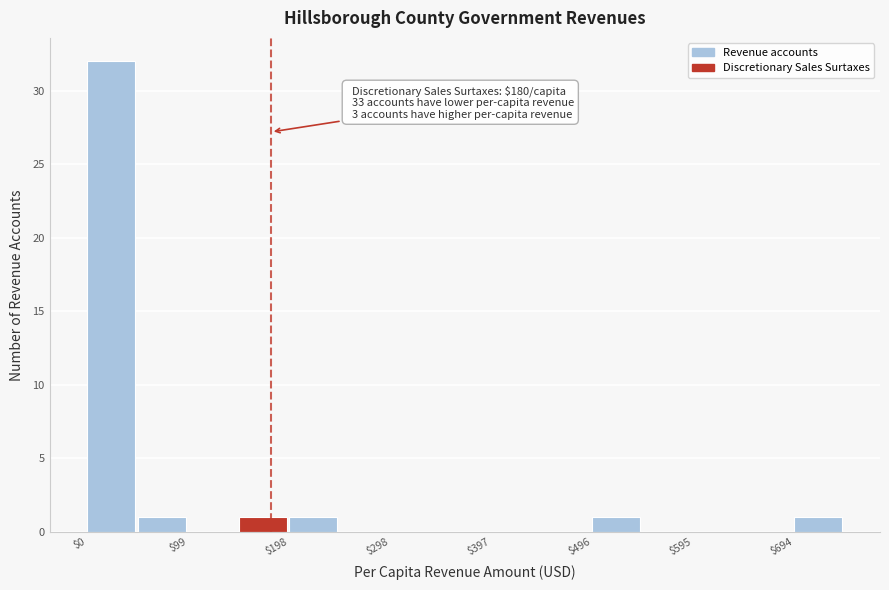

Over which range of the x-axis is the bar tallest?

0 to 50